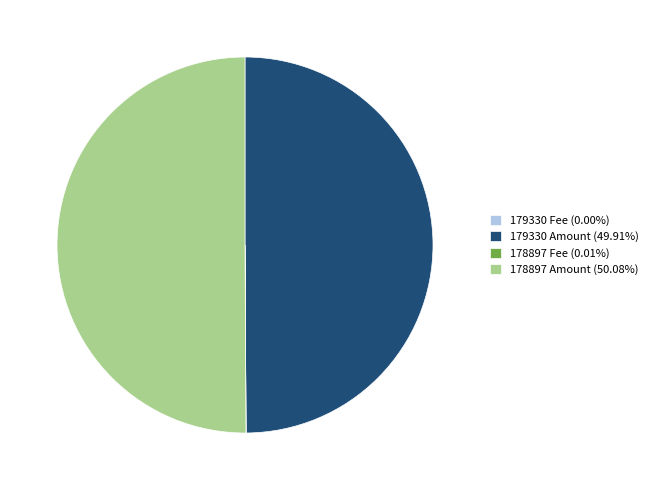

What is the ratio of the value at 178897 Amount (50.08%) to the value at 179330 Amount (49.91%)?

1.0